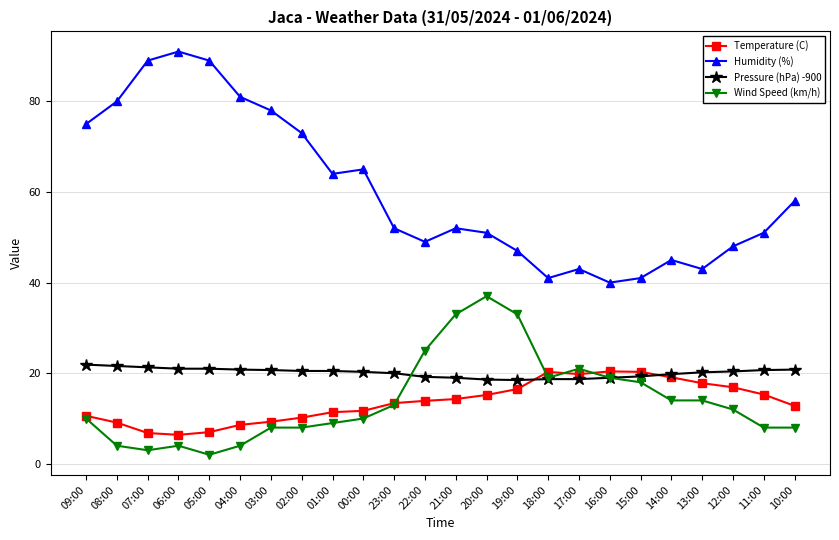

True or false: Wind Speed (km/h) and Humidity (%) intersect in this chart.

False